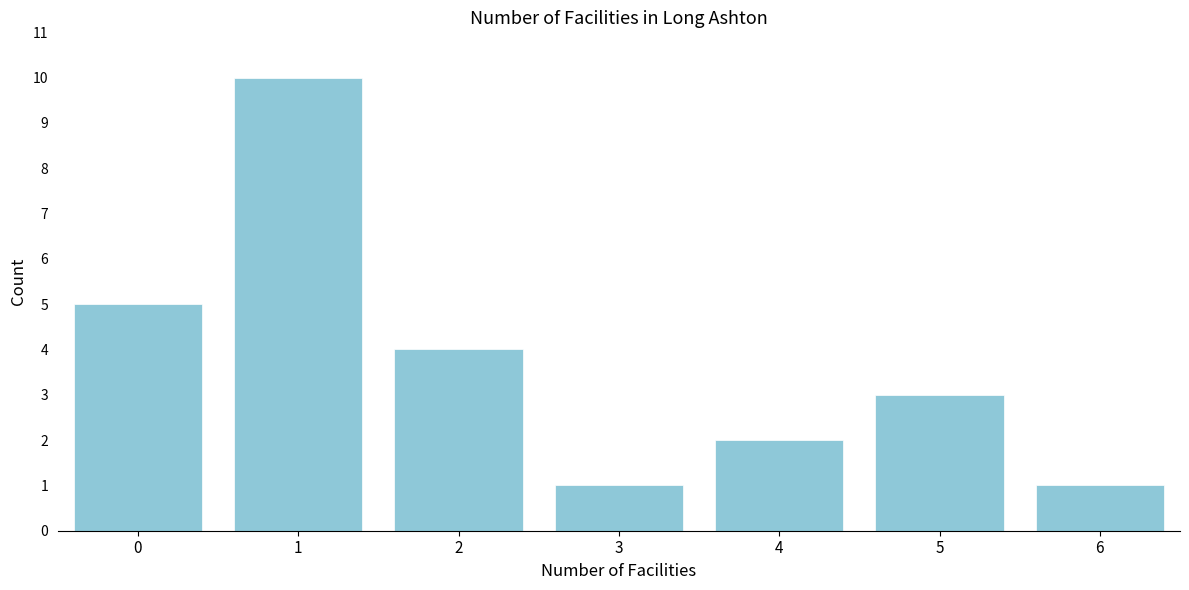

Reading left to right, what are all the values shown in this chart?

5	10	4	1	2	3	1